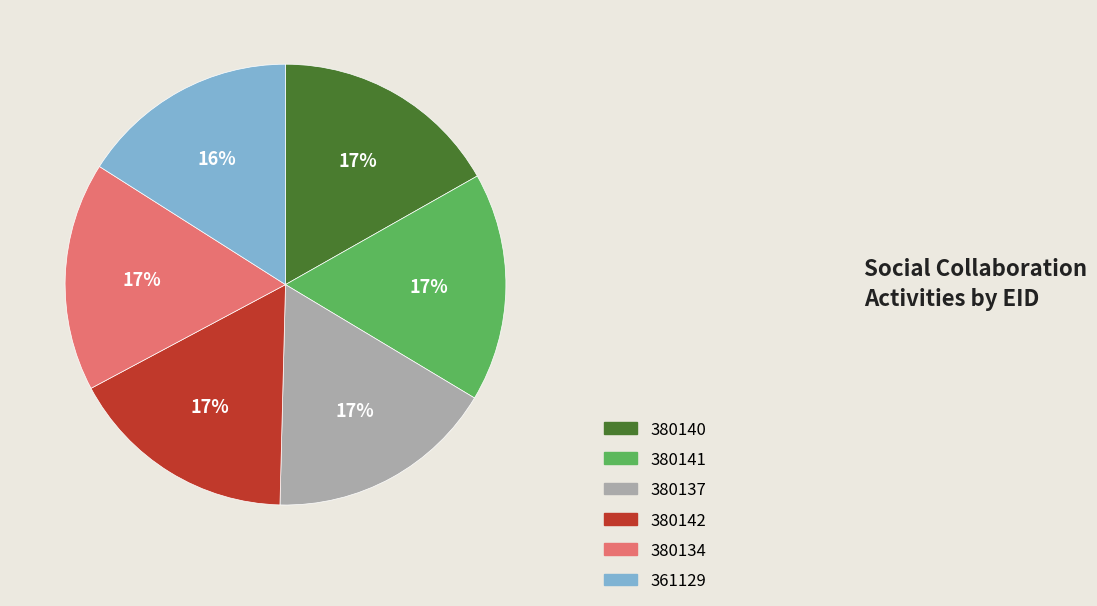

How many slices are in this pie chart?

6